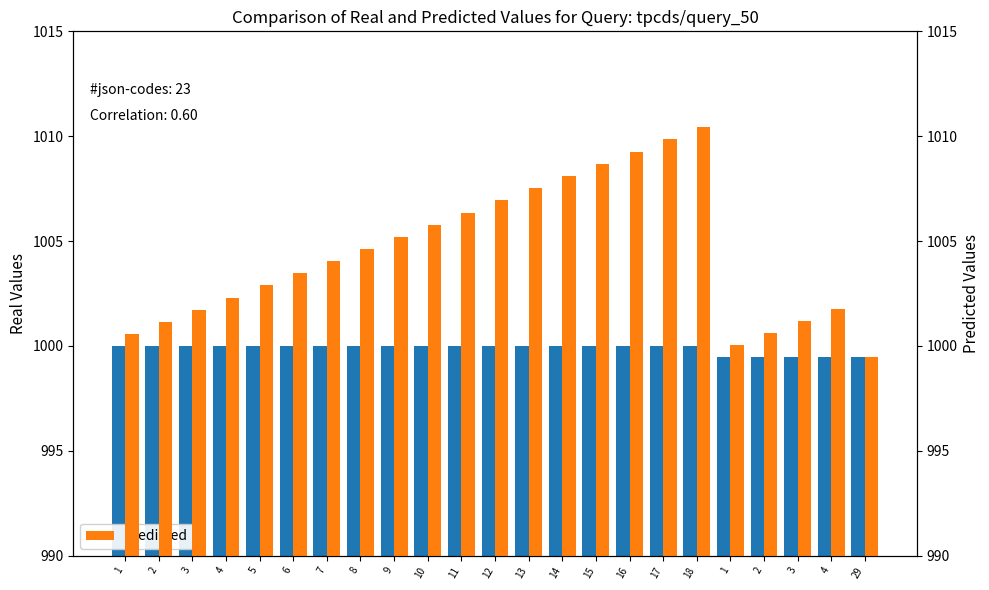

Is the value of Predicted at 15 greater than the value of Valor nominal at 11?

Yes